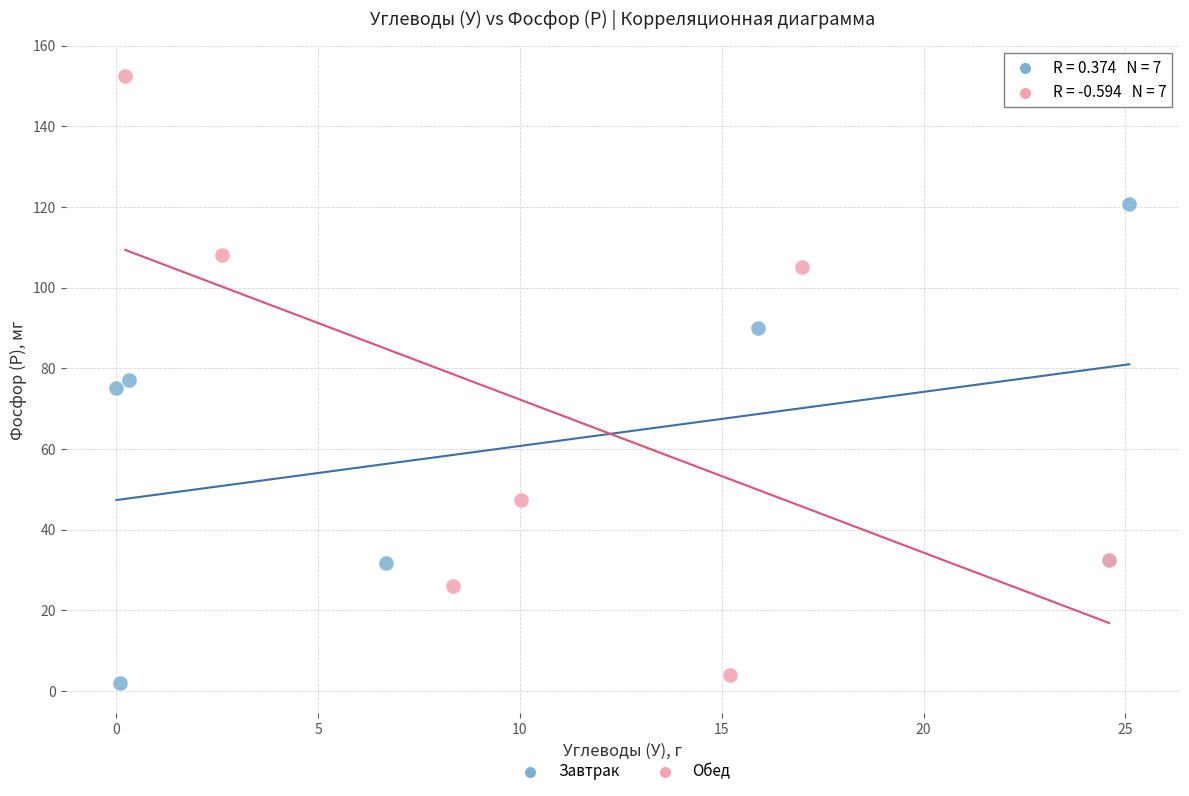

Which series has the largest Y range (max minus min)?

Обед